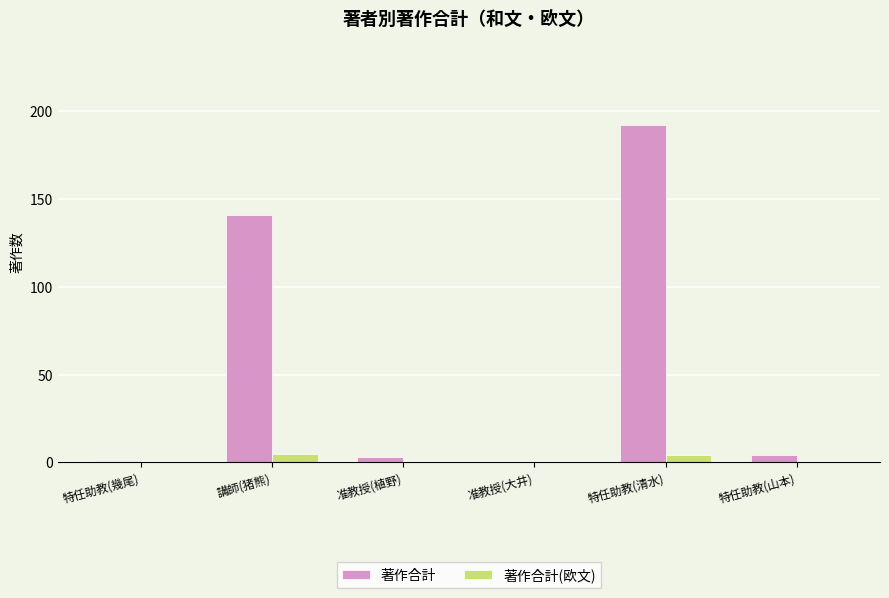

Which category has the highest value in the 著作合計 series?

特任助教(清水)